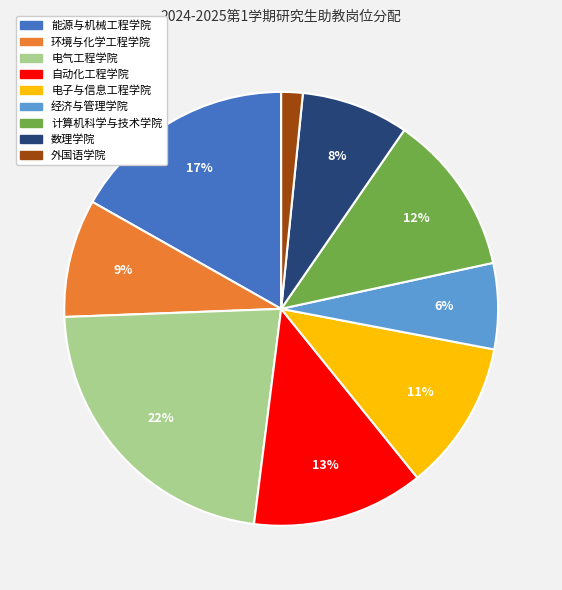

To the nearest percent, what is the combined percentage of 自动化工程学院 and 电子与信息工程学院?

24%